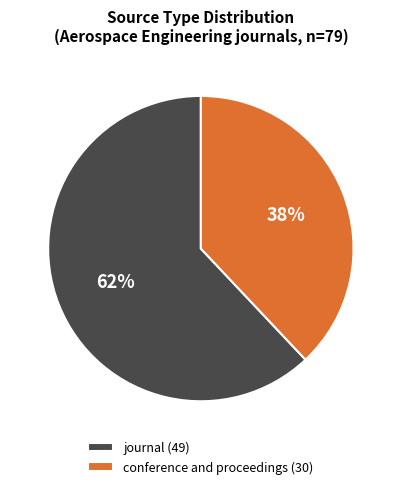

Rank the categories by value from lowest to highest.

conference and proceedings, journal